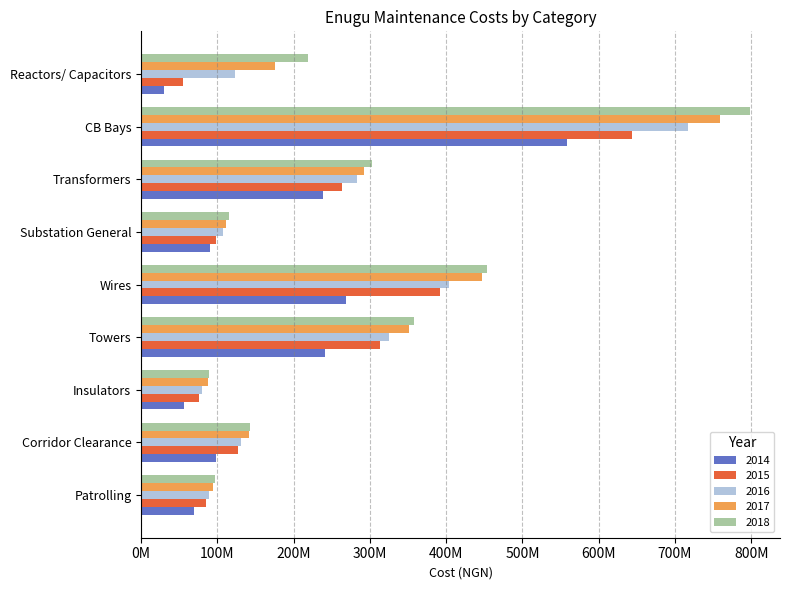

What are all the series names shown in the legend?

2014, 2015, 2016, 2017, 2018